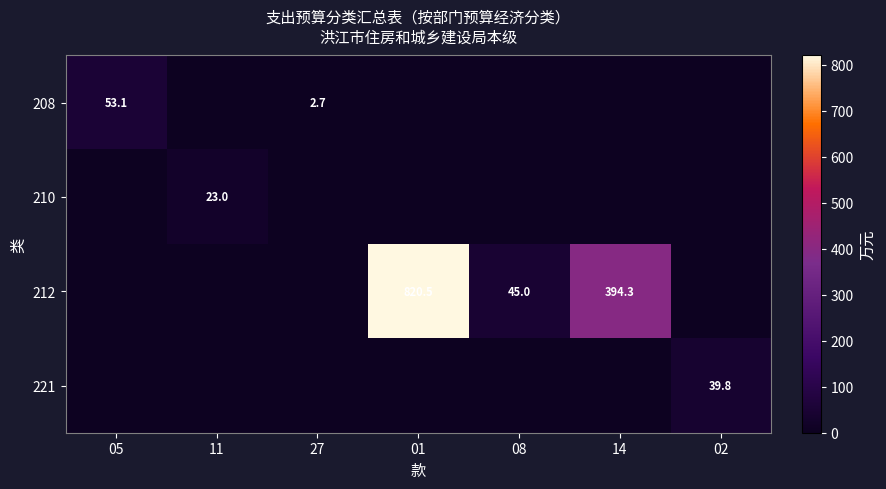

The 210 series shows 23.0 at 11. True or false?

True